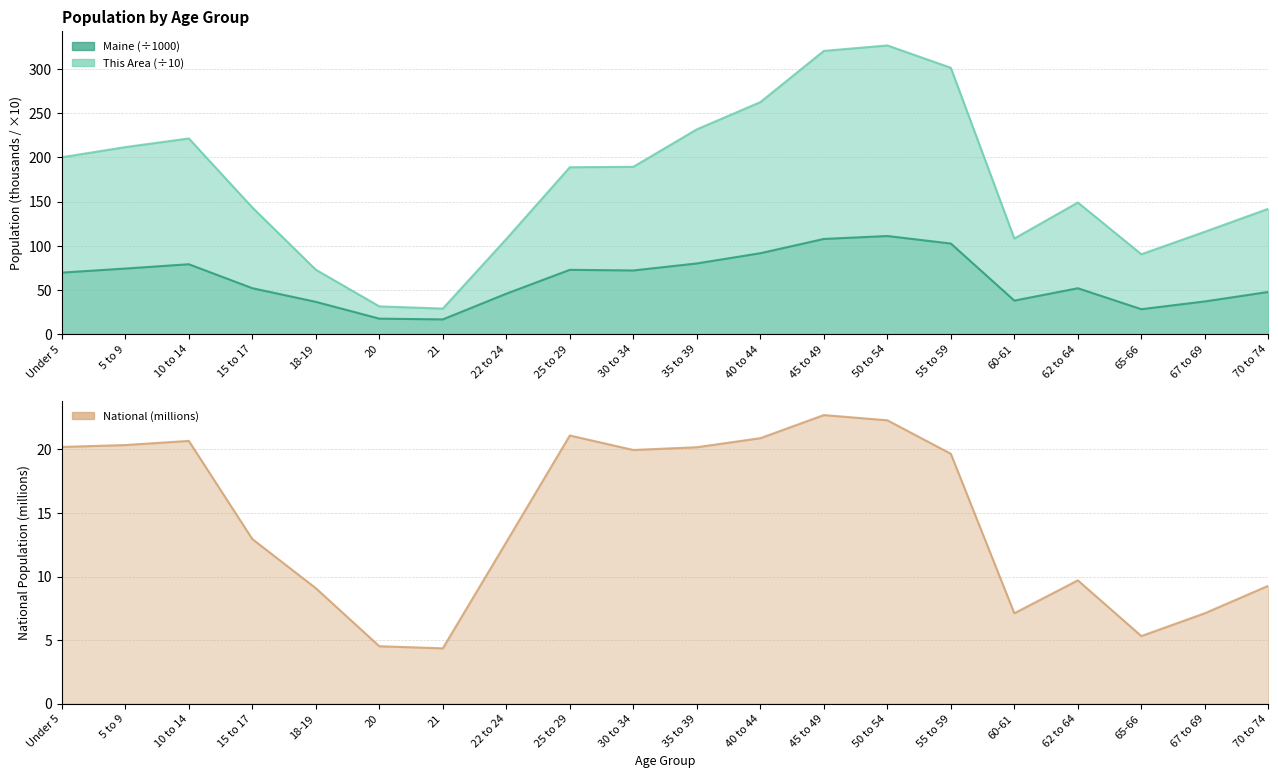

Reading left to right, transcribe all the data shown in this chart.

This Area: Under 5=200.1	5 to 9=211.6	10 to 14=221.4	15 to 17=143.3	18-19=72.8	20=31.3	21=28.8	22 to 24=107.6	25 to 29=188.8	30 to 34=189.3	35 to 39=231.7	40 to 44=262.5	45 to 49=320.5	50 to 54=326.7	55 to 59=301.4	60-61=108.1	62 to 64=148.9	65-66=90.3	67 to 69=115.8	70 to 74=141.8
Maine: Under 5=69.5	5 to 9=74.1	10 to 14=79.0	15 to 17=51.9	18-19=36.4	20=17.4	21=16.6	22 to 24=45.7	25 to 29=72.7	30 to 34=71.9	35 to 39=79.9	40 to 44=91.5	45 to 49=107.6	50 to 54=111.0	55 to 59=102.4	60-61=37.8	62 to 64=51.8	65-66=28.1	67 to 69=36.9	70 to 74=47.6
National: Under 5=20.2	5 to 9=20.3	10 to 14=20.7	15 to 17=13.0	18-19=9.1	20=4.5	21=4.4	22 to 24=12.7	25 to 29=21.1	30 to 34=20.0	35 to 39=20.2	40 to 44=20.9	45 to 49=22.7	50 to 54=22.3	55 to 59=19.7	60-61=7.1	62 to 64=9.7	65-66=5.3	67 to 69=7.1	70 to 74=9.3